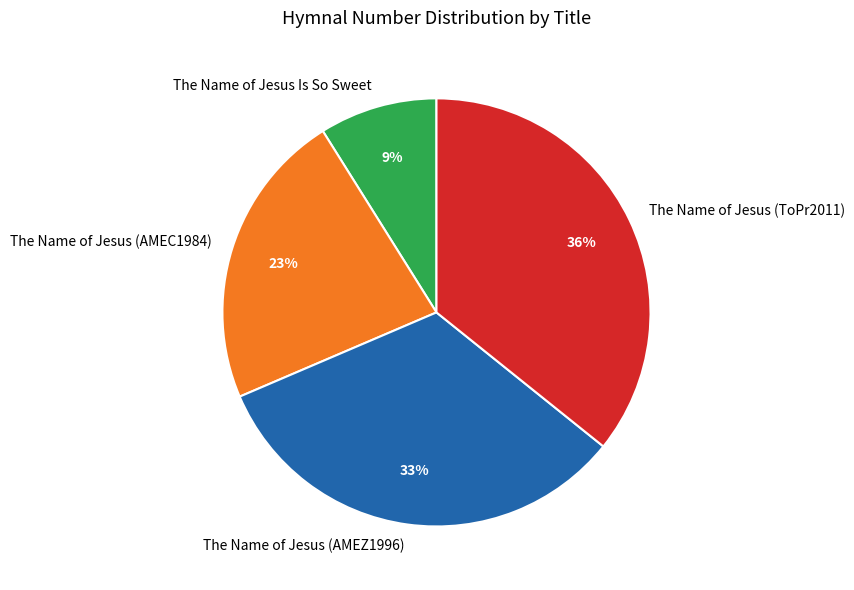

How many slices are in this pie chart?

4